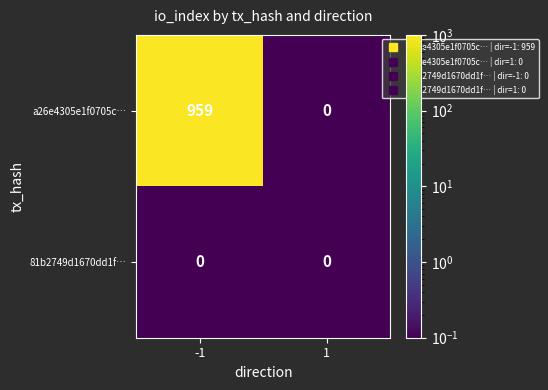

Is it true that a26e4305e1f0705c… equals 959 at -1?

True